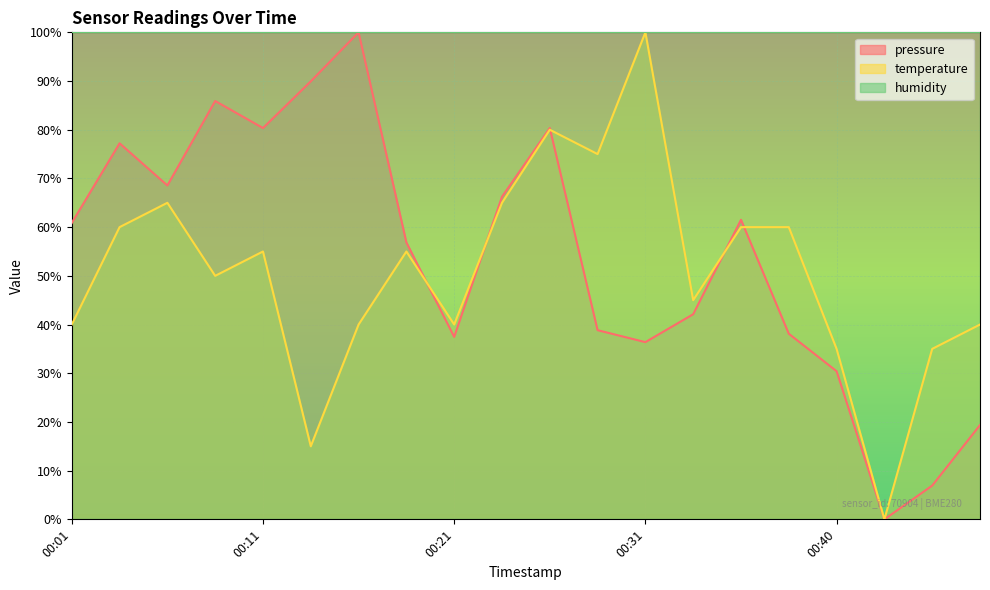

The pressure series shows 56.9 at 00:18. True or false?

True